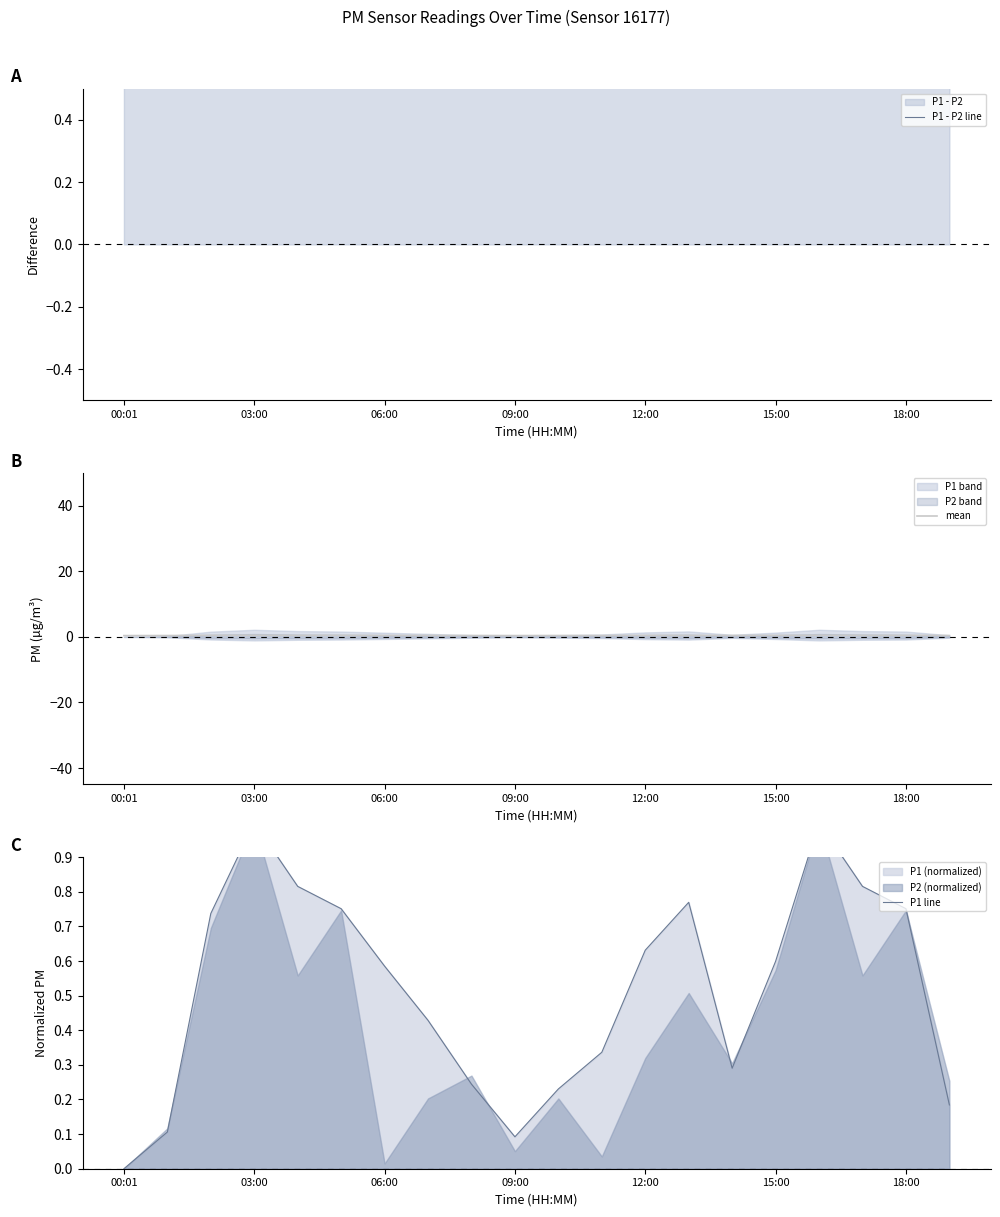

True or false: P1 - P2 line and P1 line cross at least once.

False